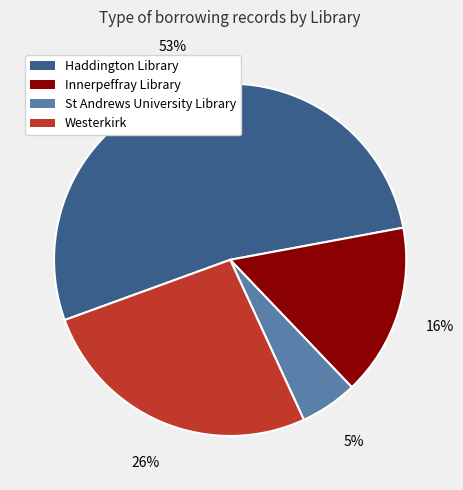

Which category has the biggest portion of the pie?

Haddington Library